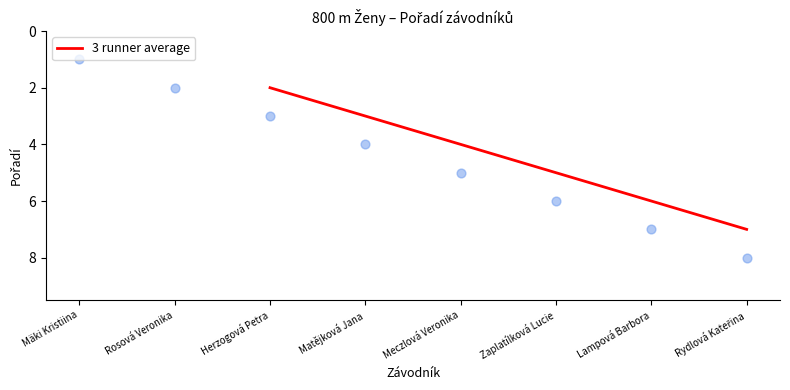

True or false: 3 runner average has a value of 2.0 at Herzogová Petra.

True